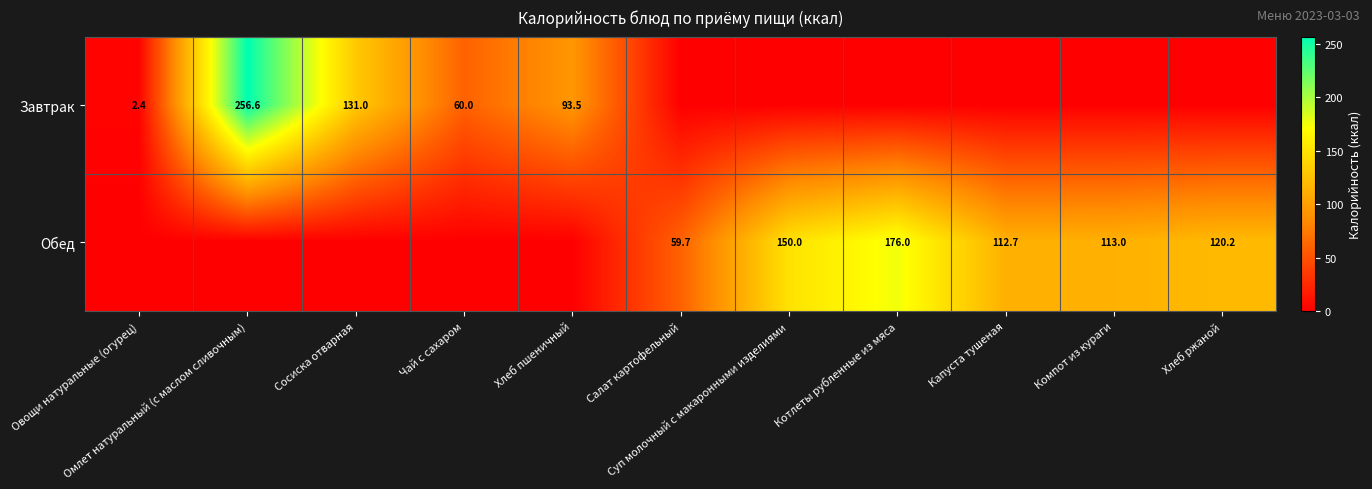

At Компот из кураги, list the series in order from smallest to largest.

Завтрак, Обед